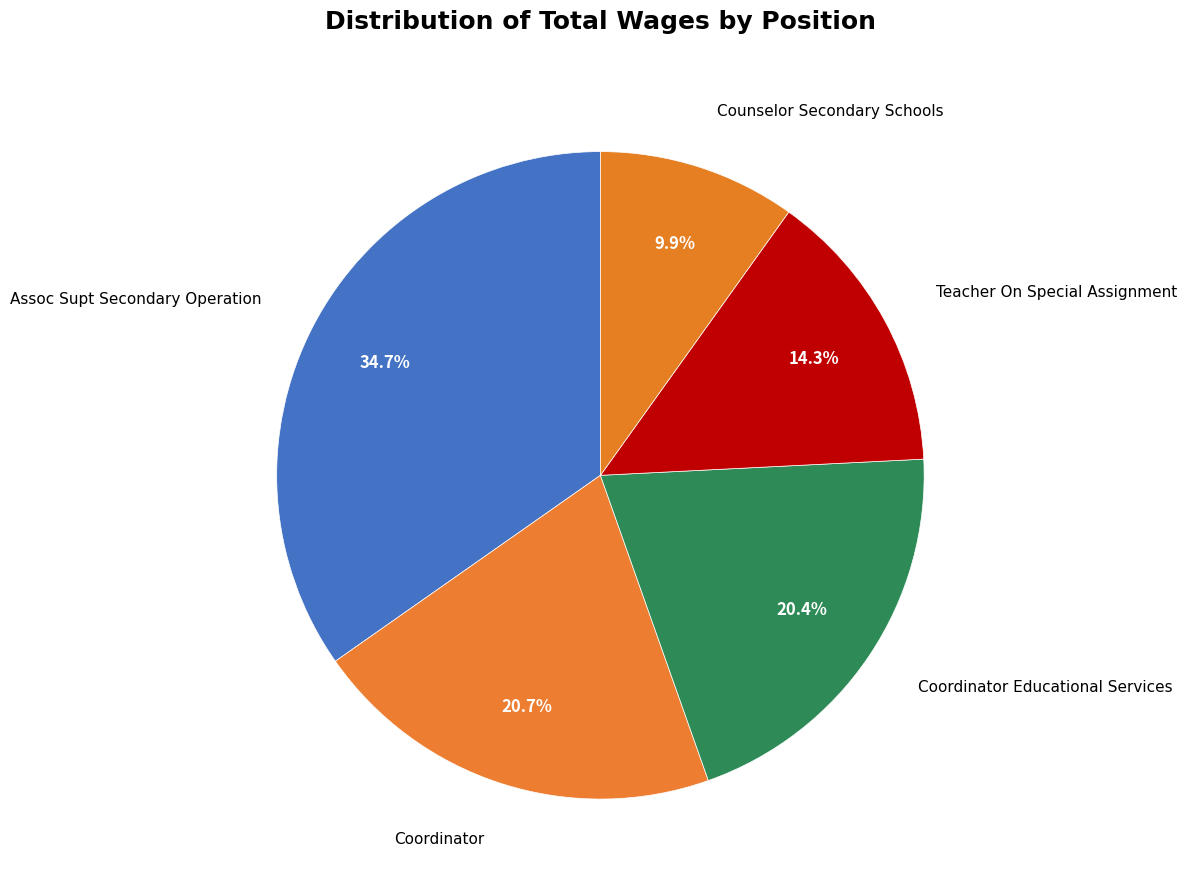

What is the largest slice in the pie chart?

Assoc Supt Secondary Operation